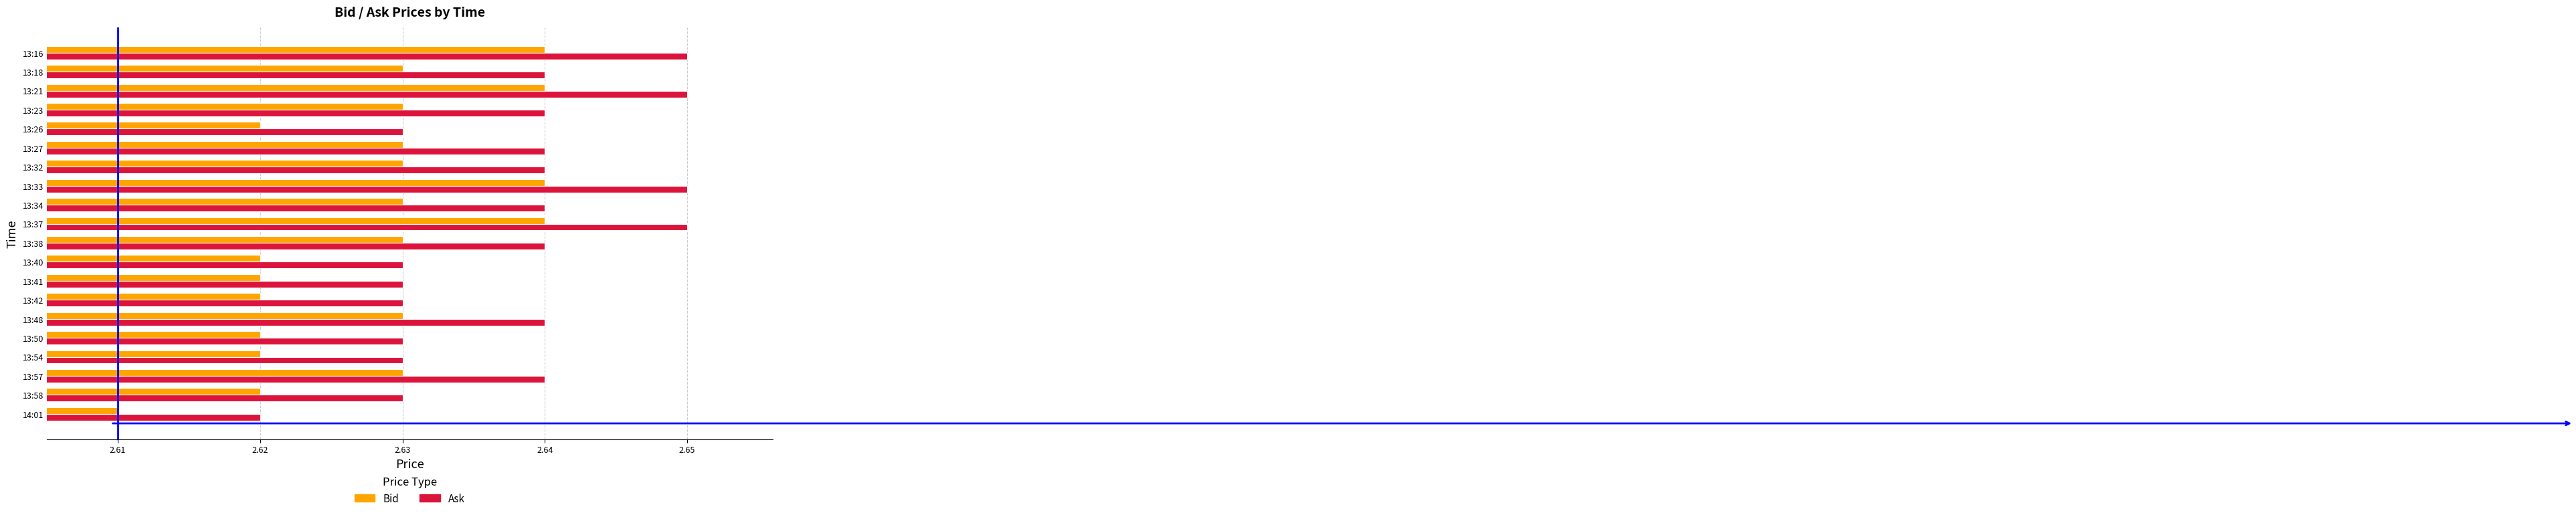

Which series has the largest total across all categories?

Ask